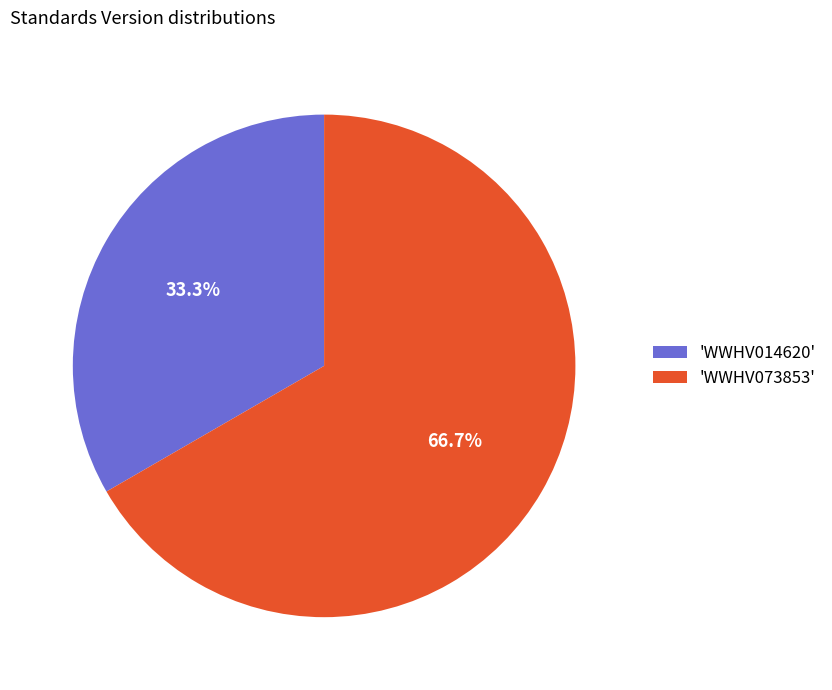

To the nearest percent, what is the average slice percentage?

50%